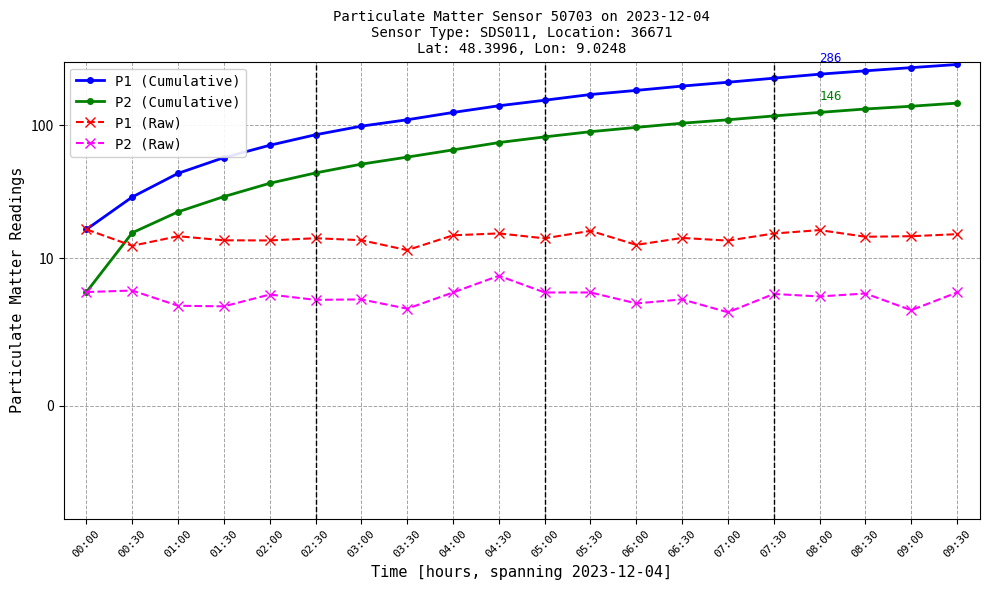

Does the chart have visible grid lines?

Yes